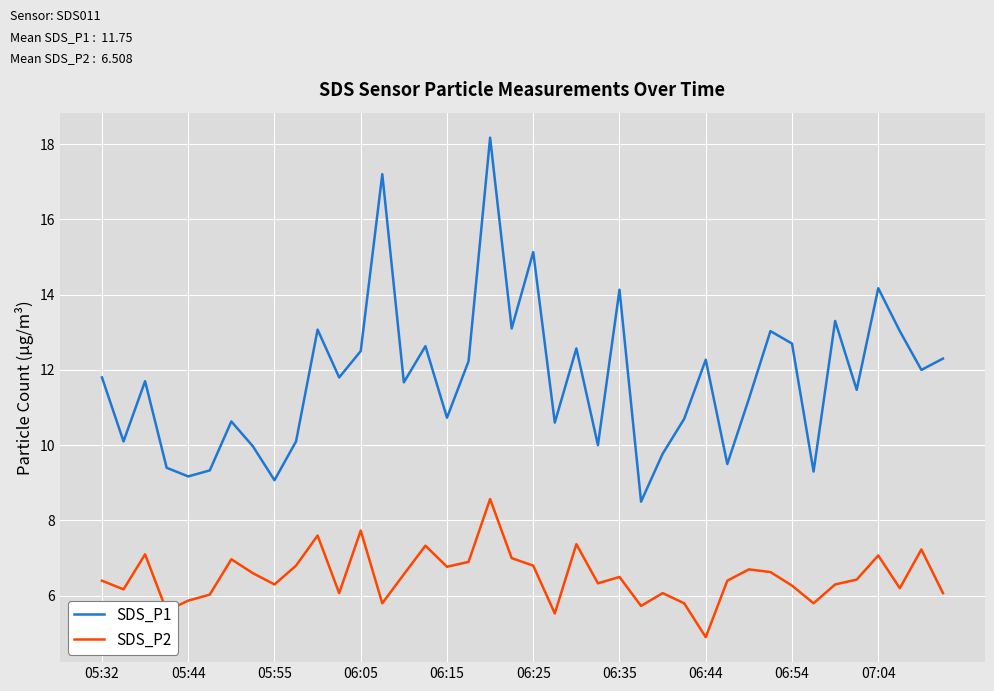

Which series has the largest total across all categories?

SDS_P1